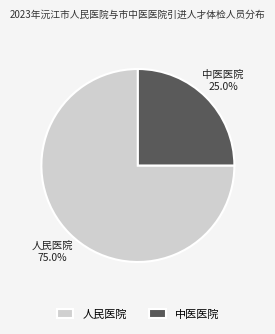

To the nearest percent, what is the average slice percentage?

50%